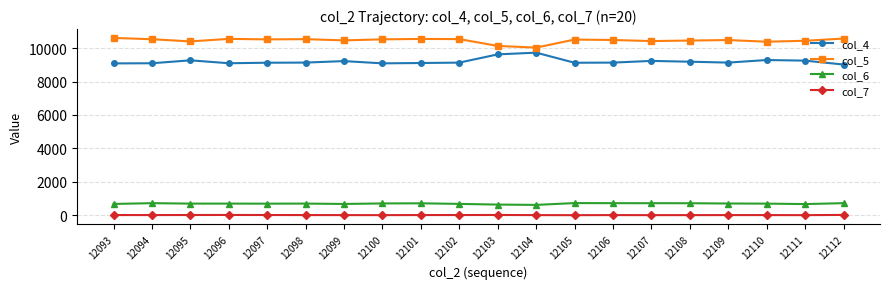

True or false: col_5 has more than 0 points higher than both neighbors.

True